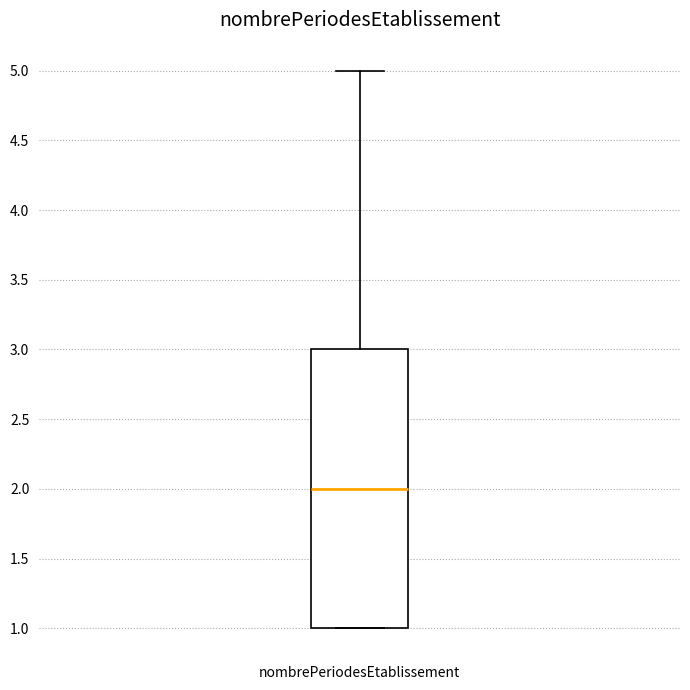

Read this box plot against the y-axis: the position of the median line, the range covered by the box, and the ends of both whiskers. The values are not printed on the chart, so give them approximately, as read against the axis.

median 2, box 1 to 3, whiskers 1 to 5